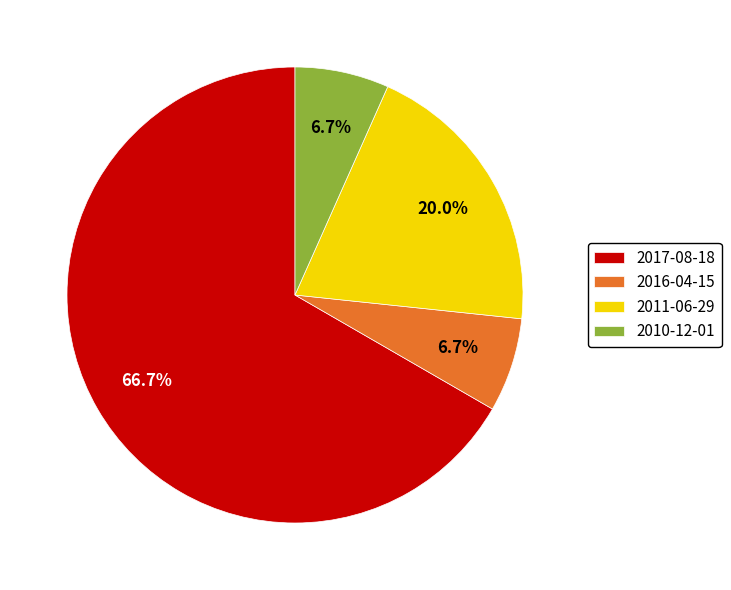

How many segments does this pie chart have?

4